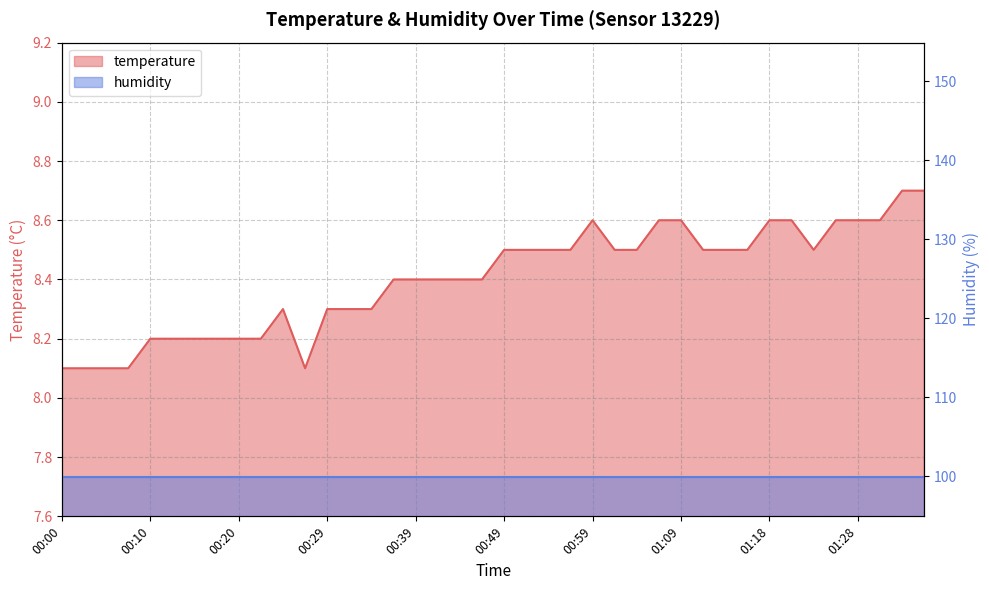

True or false: the data has more than 2 interior local peaks.

False